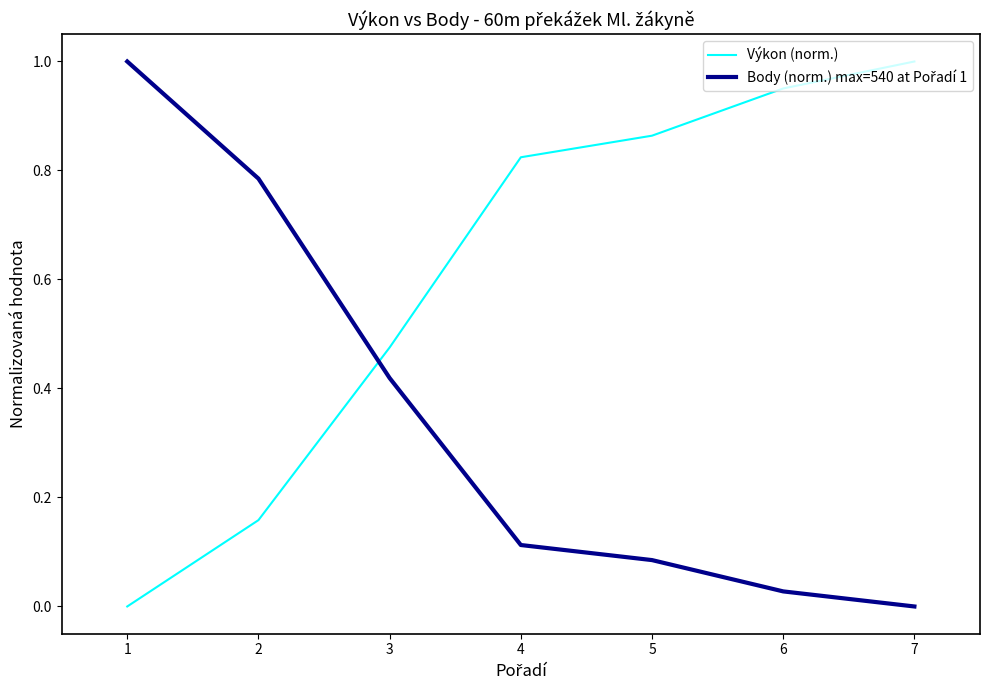

What is the difference between the highest and lowest values at 2?

0.6